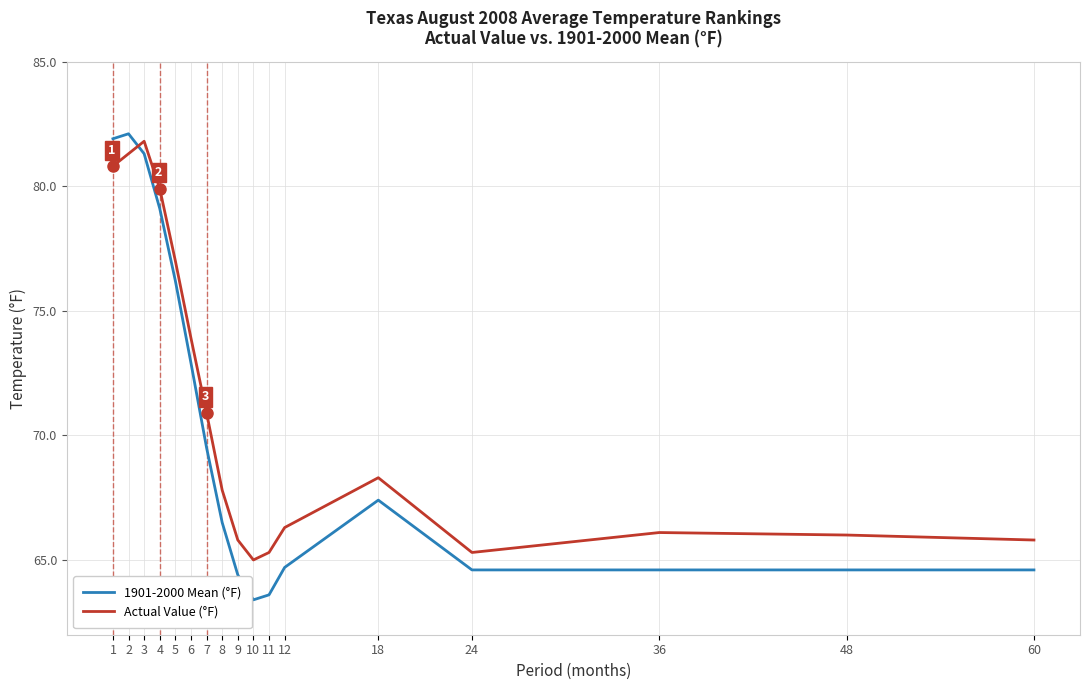

How many lines are shown in the chart?

2